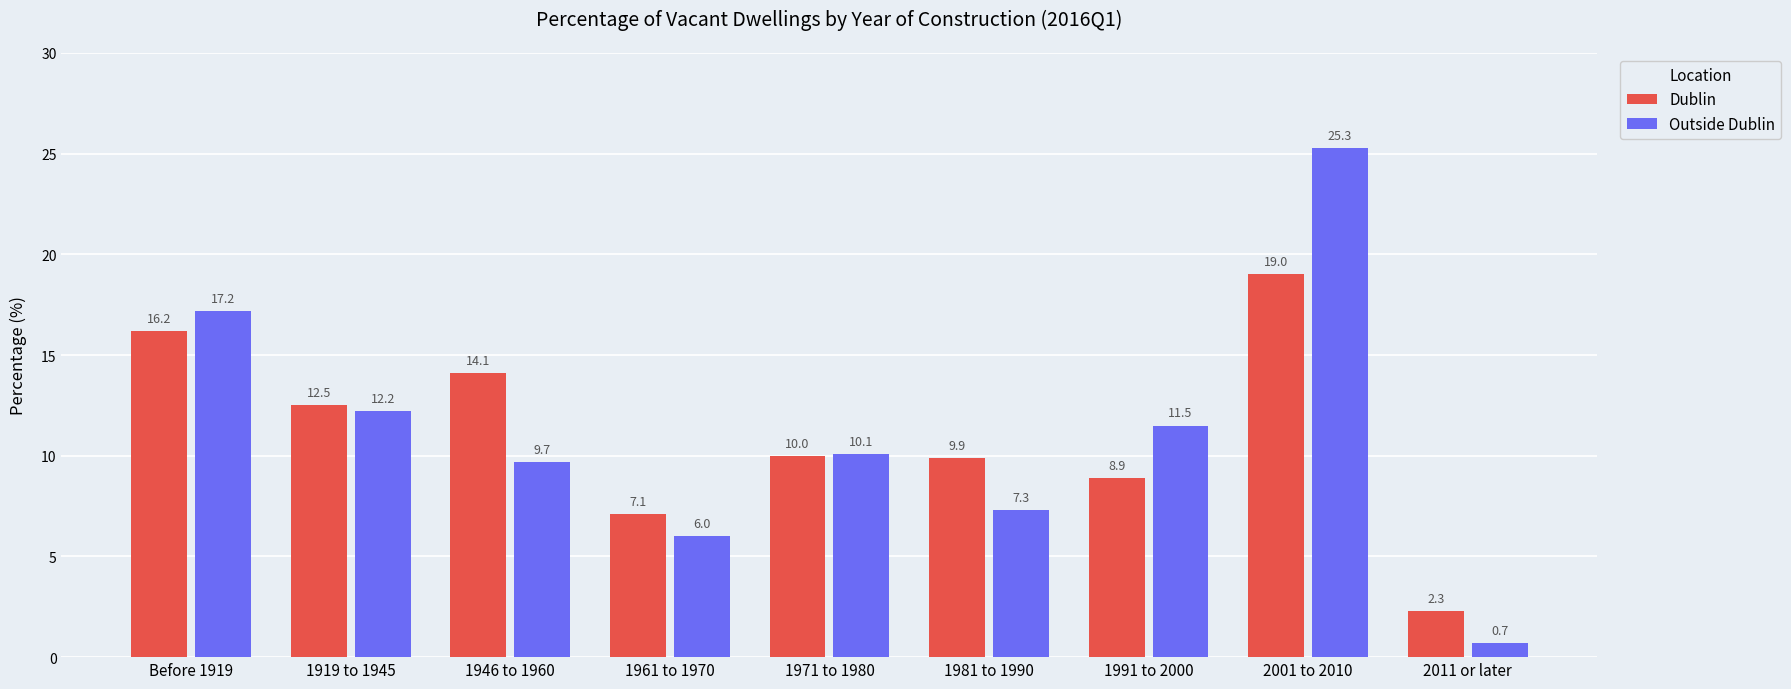

Read the Dublin value at 1971 to 1980.

10.0